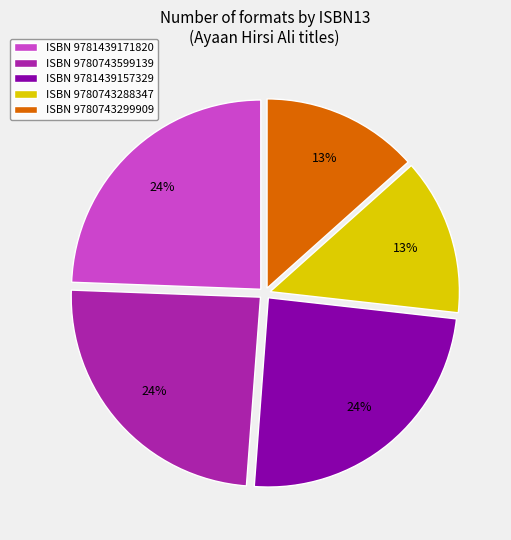

Does ISBN 9781439157329 account for over 50% of the chart?

No